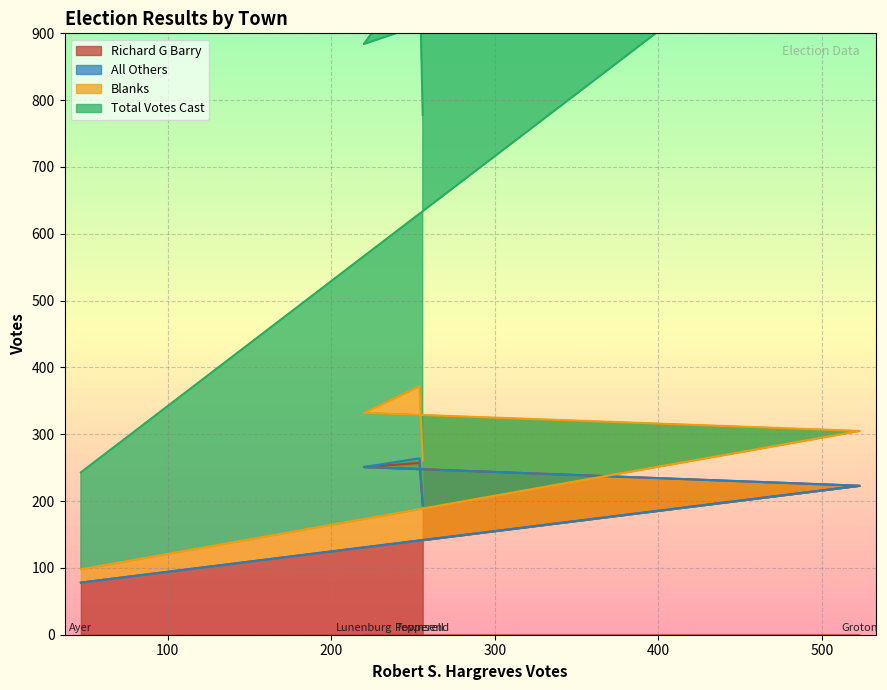

Does the chart have visible grid lines?

Yes